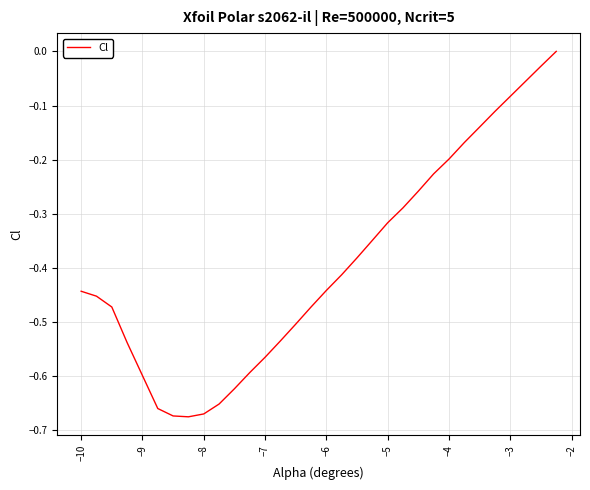

What is the difference between the maximum and minimum values?

0.7